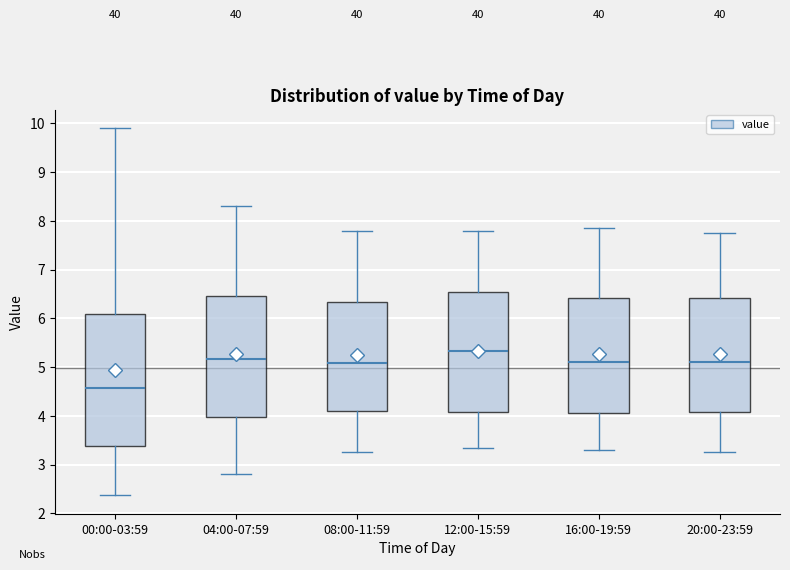

Where is the lower edge of the box for 00:00-03:59 on the y-axis? The values are not printed on the chart, so give them approximately, as read against the axis.

3.4